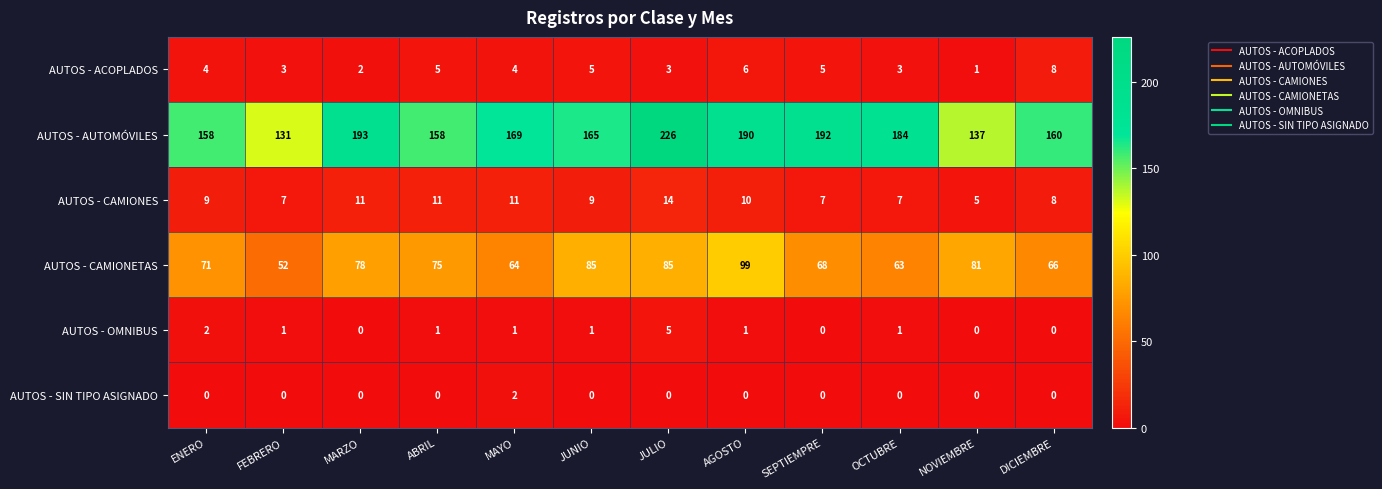

Which series changed the most between ABRIL and DICIEMBRE?

AUTOS - CAMIONETAS